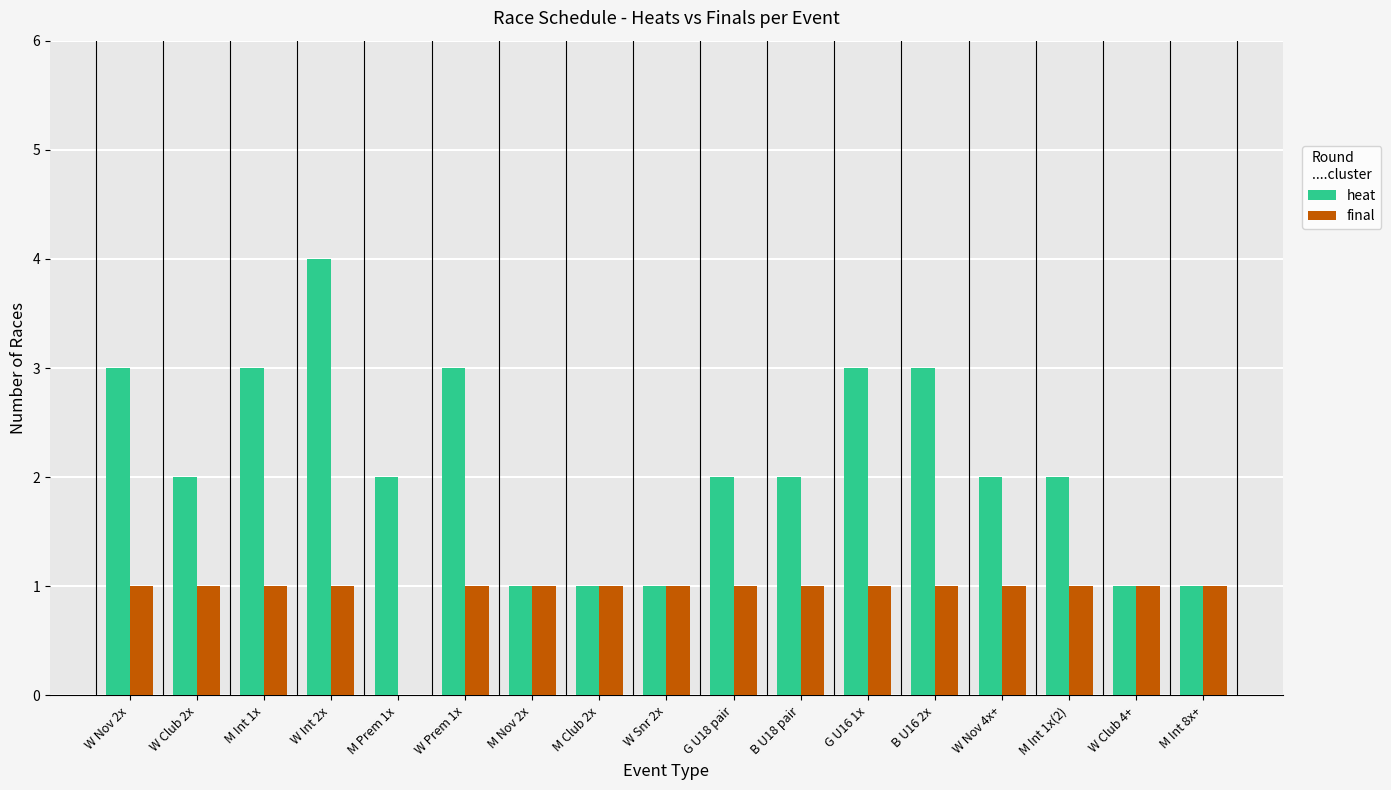

At which category is the sum across all series the highest?

W Int 2x